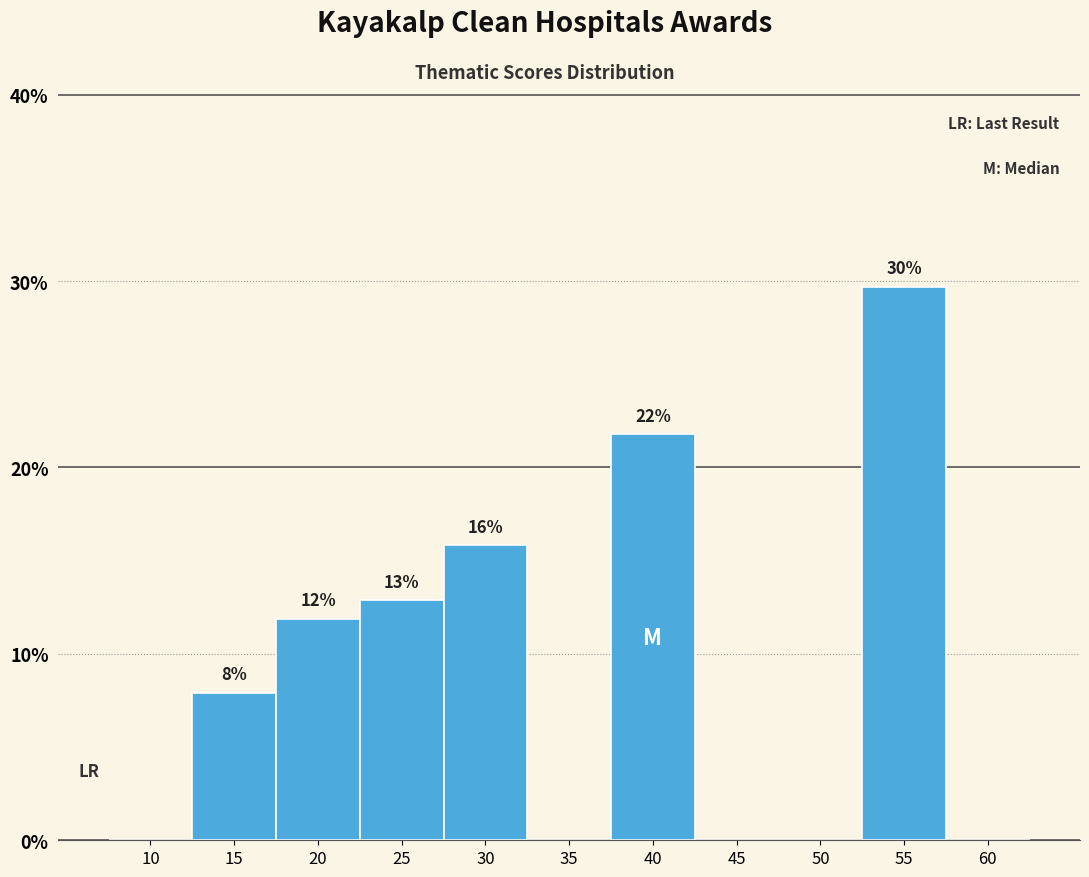

Are the bars horizontal?

No